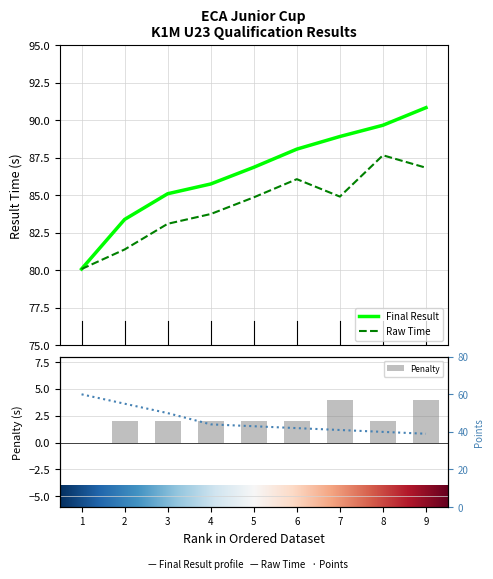

What is the sum of the Penalty values at 5 and 3?

4